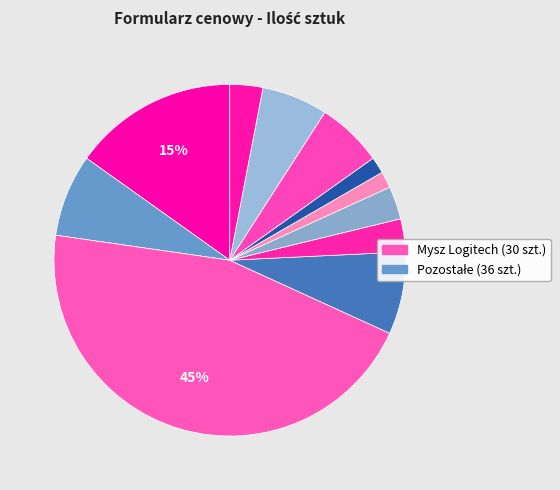

How many segments does this pie chart have?

11